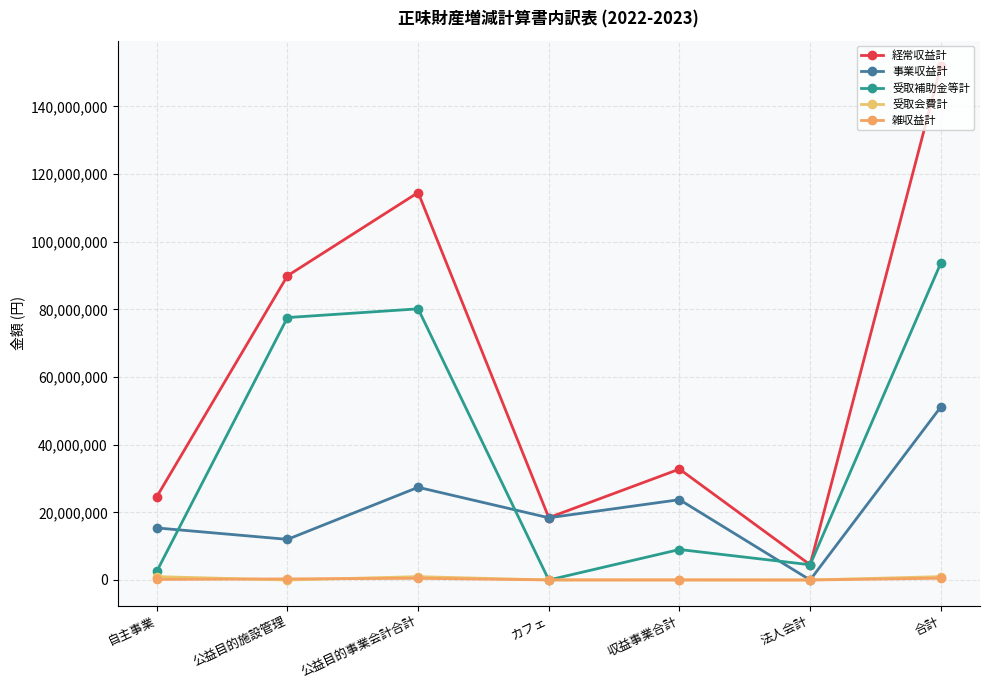

Which label corresponds to the largest value in the chart?

合計